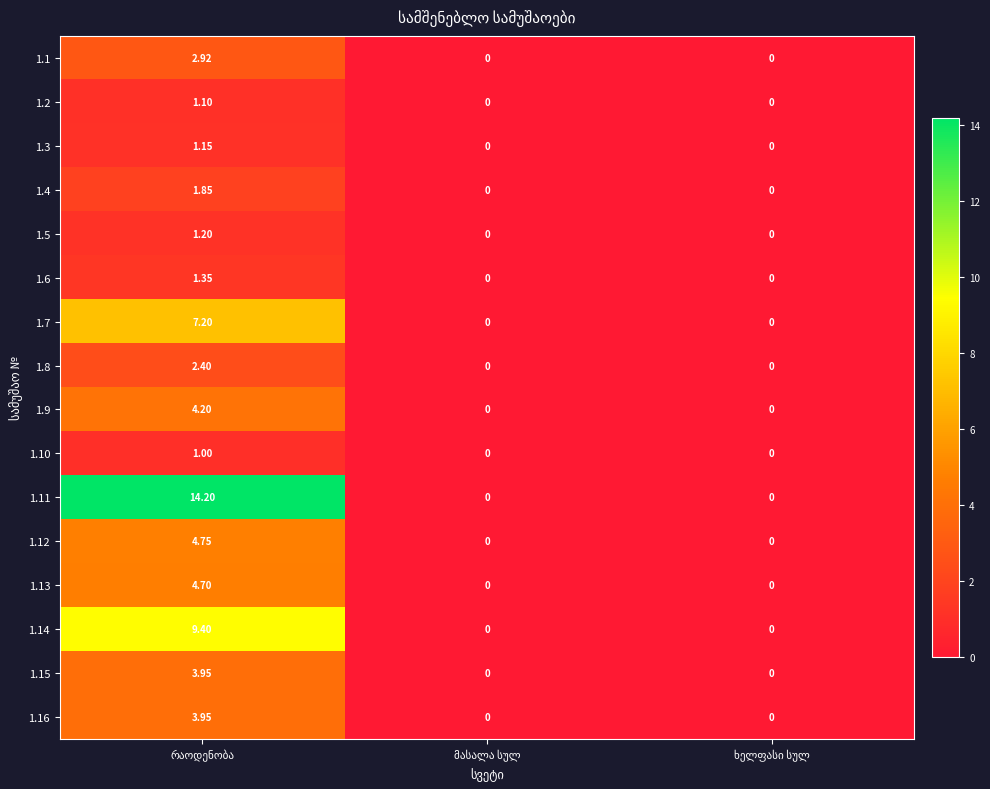

How many data points does each series have?

3